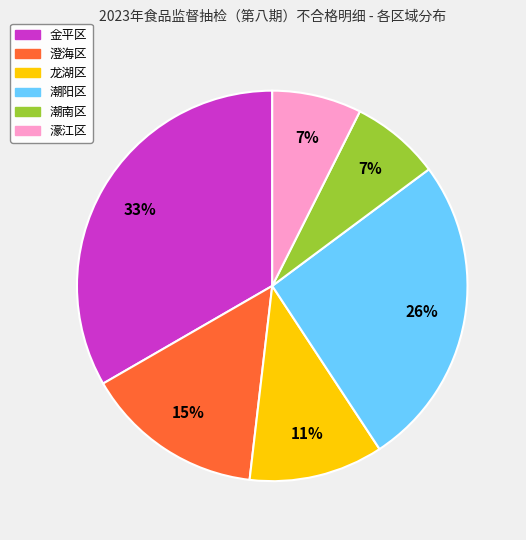

Which slice is the largest?

金平区